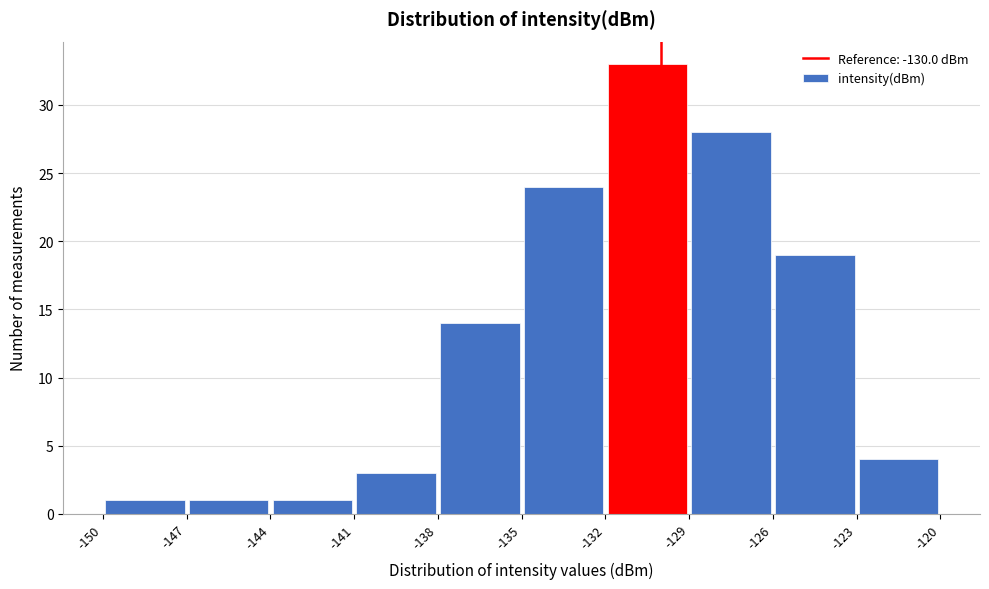

Reading left to right, list every bar in this chart as the range it spans on the x-axis followed by its height. The values are not printed on the chart, so give them approximately, as read against the axis.

-150 to -147: 1
-147 to -144: 1
-144 to -141: 1
-141 to -138: 3
-138 to -135: 14
-135 to -132: 24
-132 to -129: 33
-129 to -126: 28
-126 to -123: 19
-123 to -120: 4